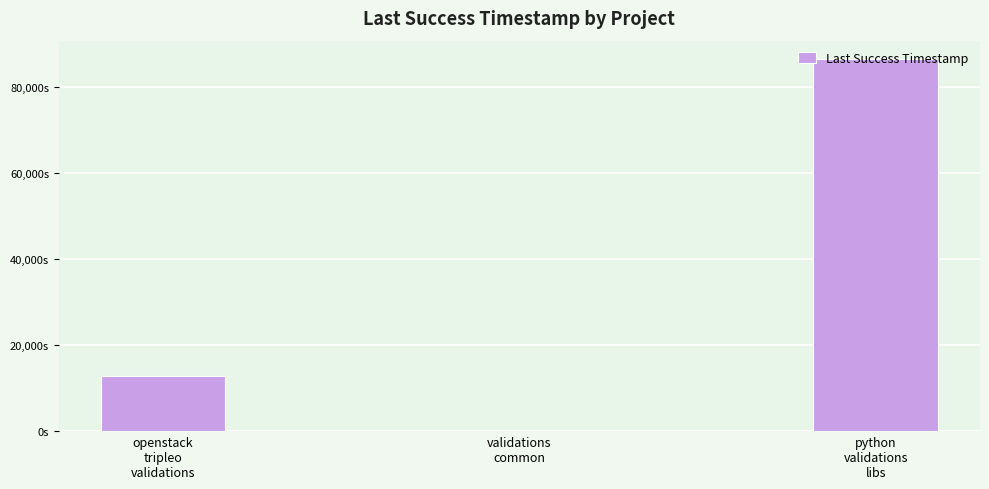

True or false: the data shows 86425 at python
validations
libs.

True